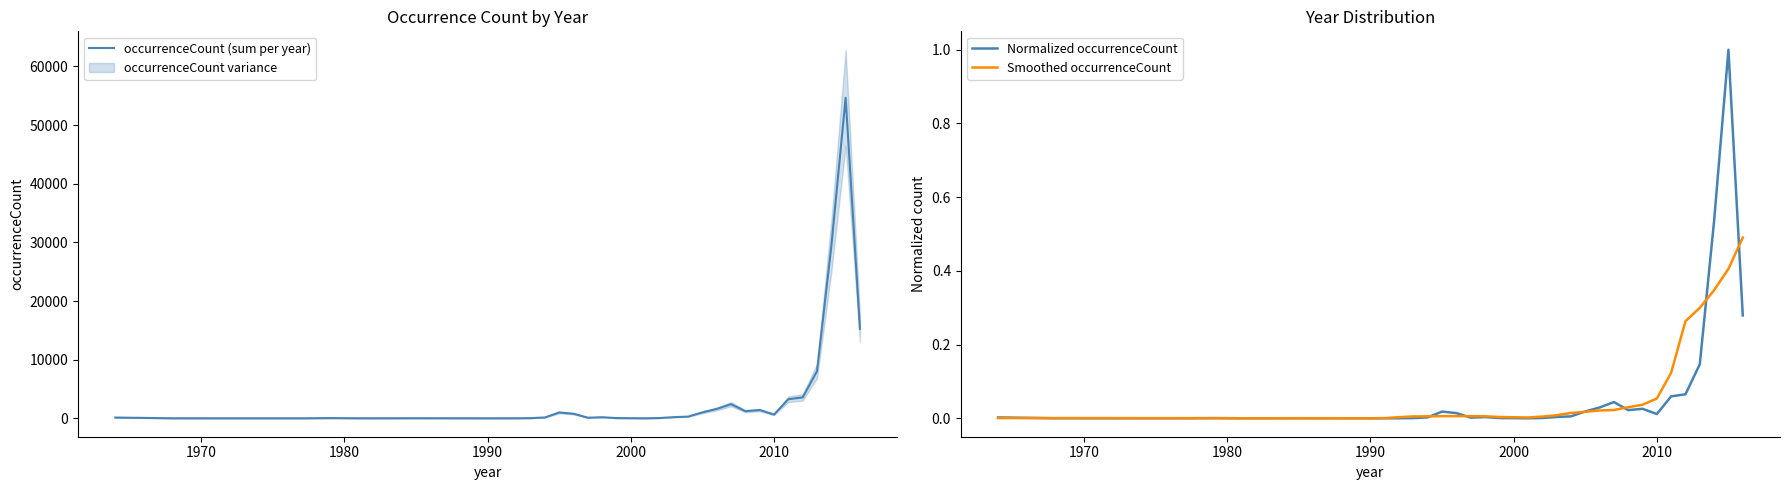

What is the sum of all occurrenceCount (sum per year) values?

125314